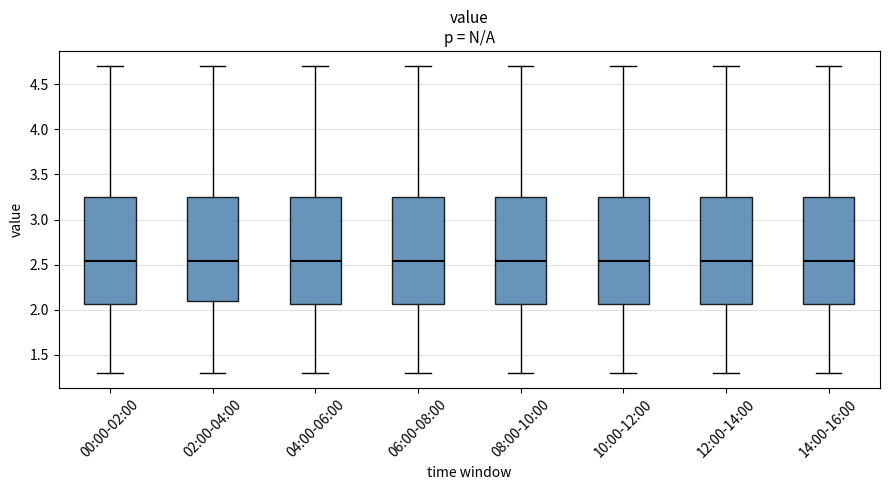

Reading left to right, transcribe this box plot: for each box, give where its median line is, the range the box spans, and where its two whiskers end, as read against the y-axis. The values are not printed on the chart, so give them approximately, as read against the axis.

00:00-02:00: median 2.55, box 2.05 to 3.25, whiskers 1.30 to 4.70
02:00-04:00: median 2.55, box 2.10 to 3.25, whiskers 1.30 to 4.70
04:00-06:00: median 2.55, box 2.05 to 3.25, whiskers 1.30 to 4.70
06:00-08:00: median 2.55, box 2.05 to 3.25, whiskers 1.30 to 4.70
08:00-10:00: median 2.55, box 2.05 to 3.25, whiskers 1.30 to 4.70
10:00-12:00: median 2.55, box 2.05 to 3.25, whiskers 1.30 to 4.70
12:00-14:00: median 2.55, box 2.05 to 3.25, whiskers 1.30 to 4.70
14:00-16:00: median 2.55, box 2.05 to 3.25, whiskers 1.30 to 4.70